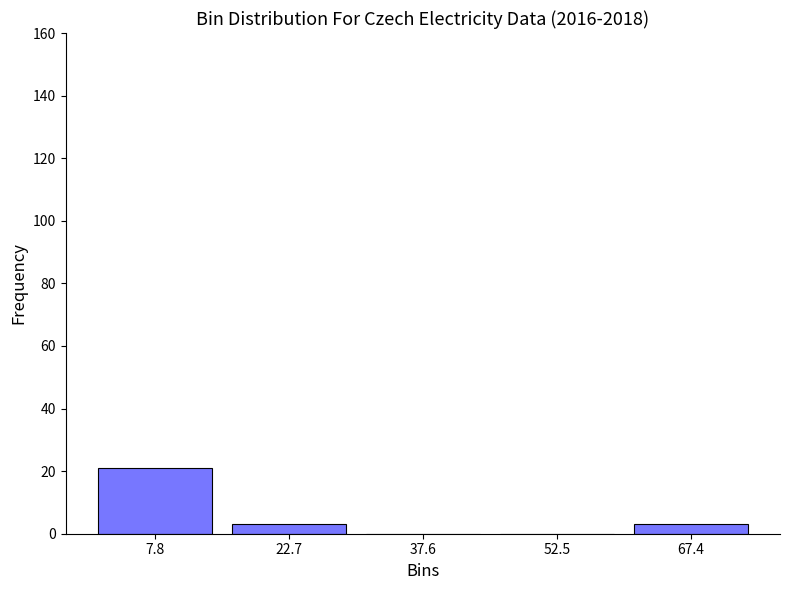

Reading left to right, list every bar in this chart as the range it spans on the x-axis followed by its height. Neither the bar edges nor the heights are printed on the chart, so give them approximately, as read against the axes.

0 to 16: 22
16 to 30: 4
30 to 46: 0
46 to 60: 0
60 to 74: 4